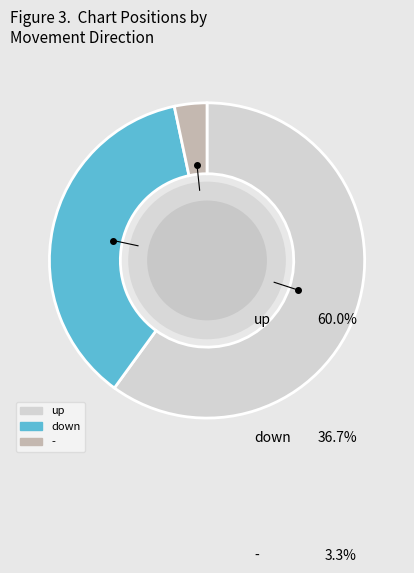

The up slice represents 94% of the pie. True or false?

False